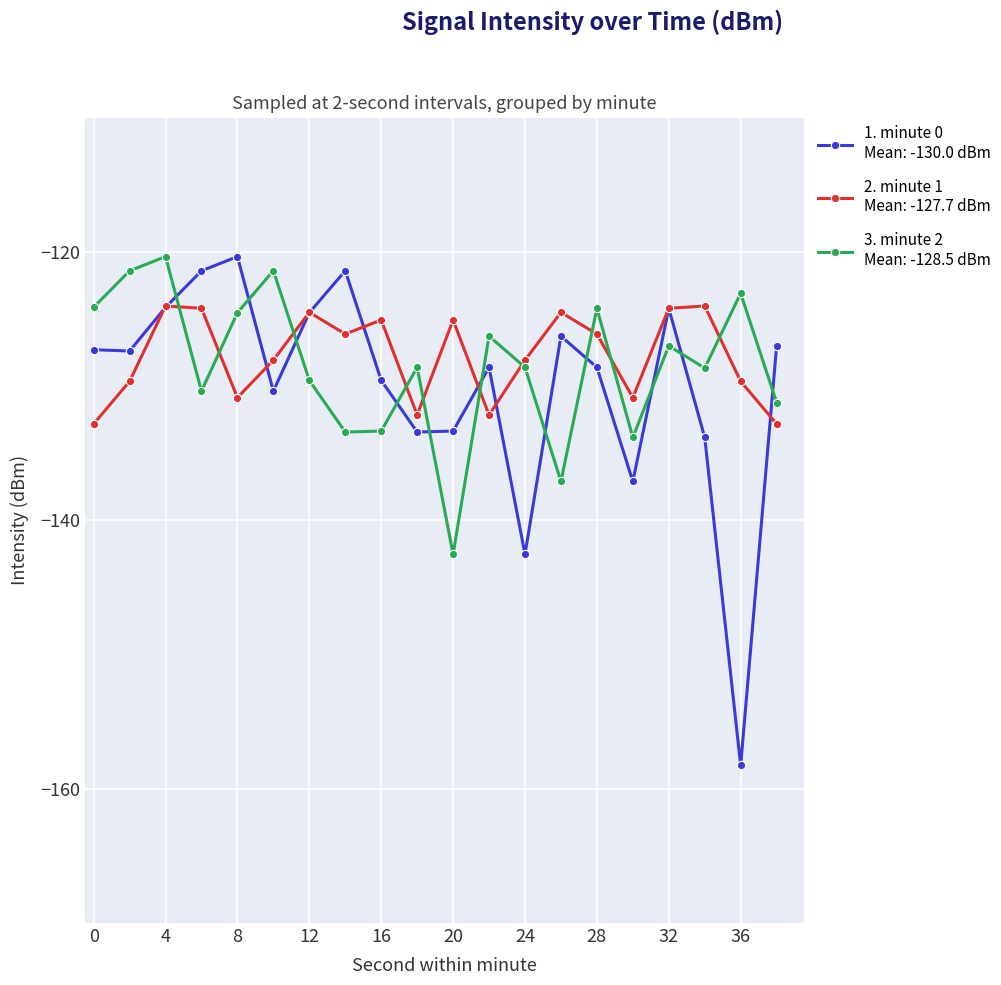

What is the maximum value shown in the chart?

-120.4